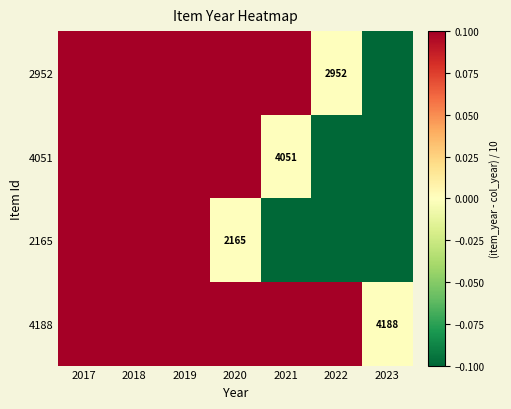

Which category has the lowest value in the 2952 series?

2023